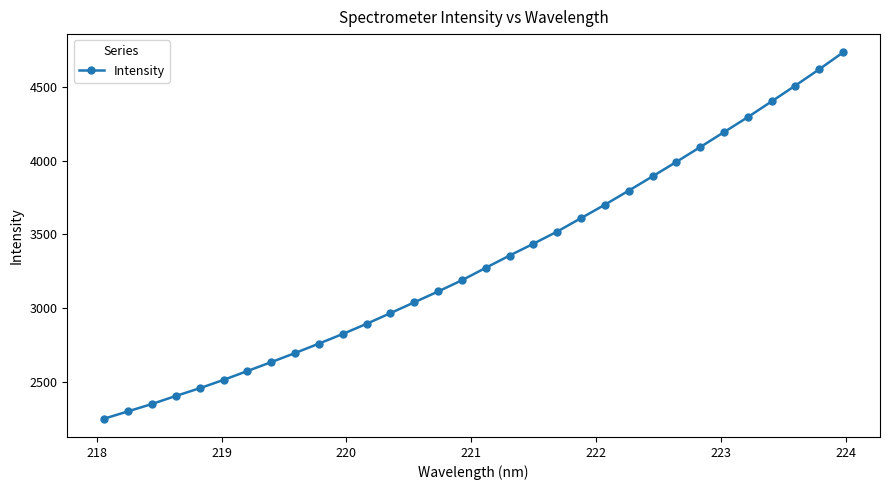

What is the difference between the maximum and second lowest values?

2432.4